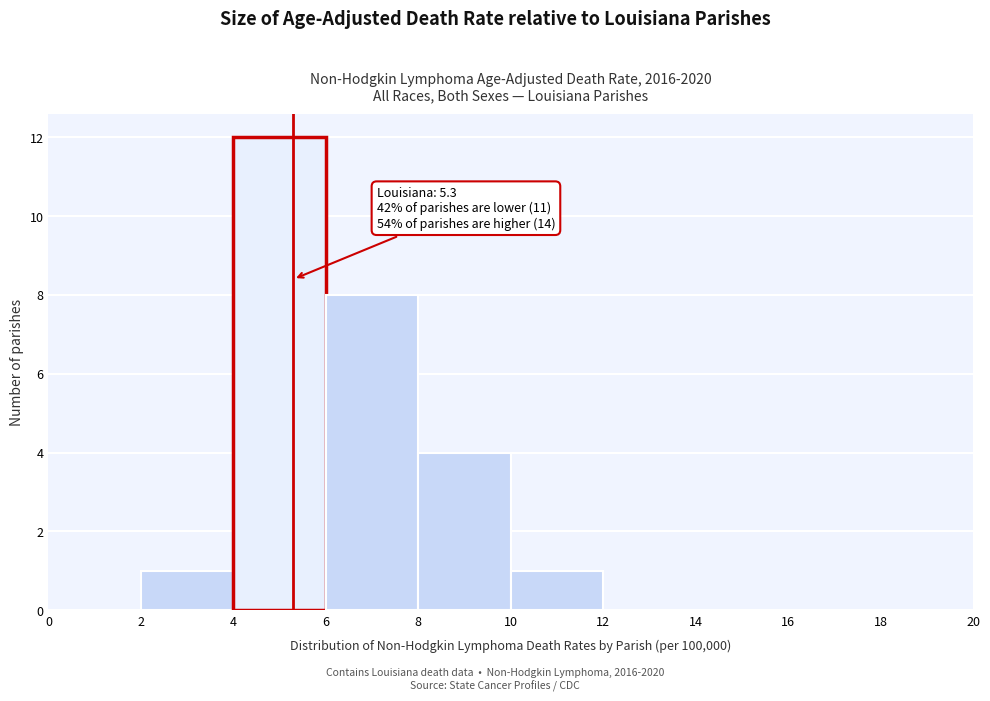

Over which range of the x-axis is the bar tallest?

4 to 6